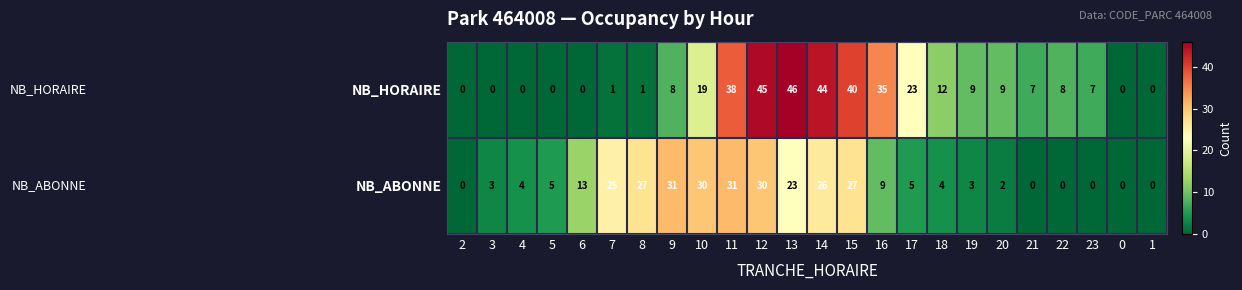

What is the highest value of the NB_HORAIRE series?

46